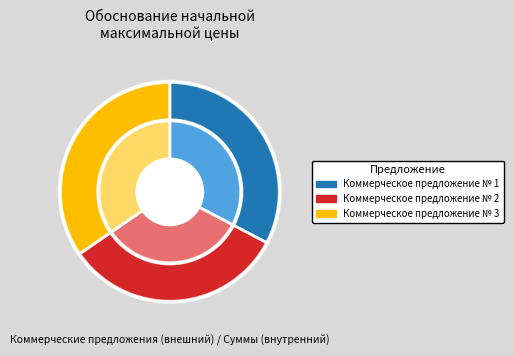

To the nearest percent, what is the difference between the largest and smallest slice percentages?

2%